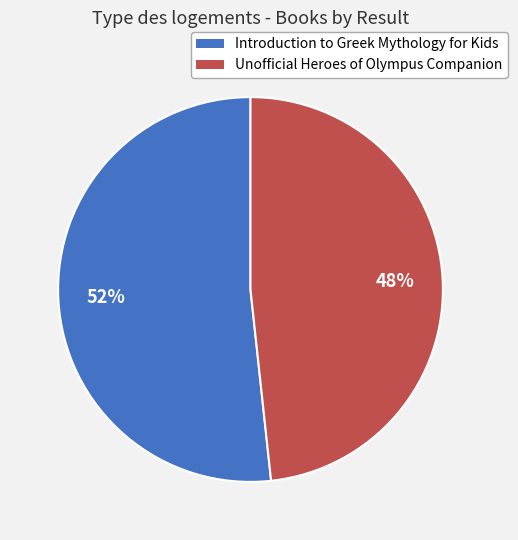

To the nearest percent, what is the average slice percentage?

50%